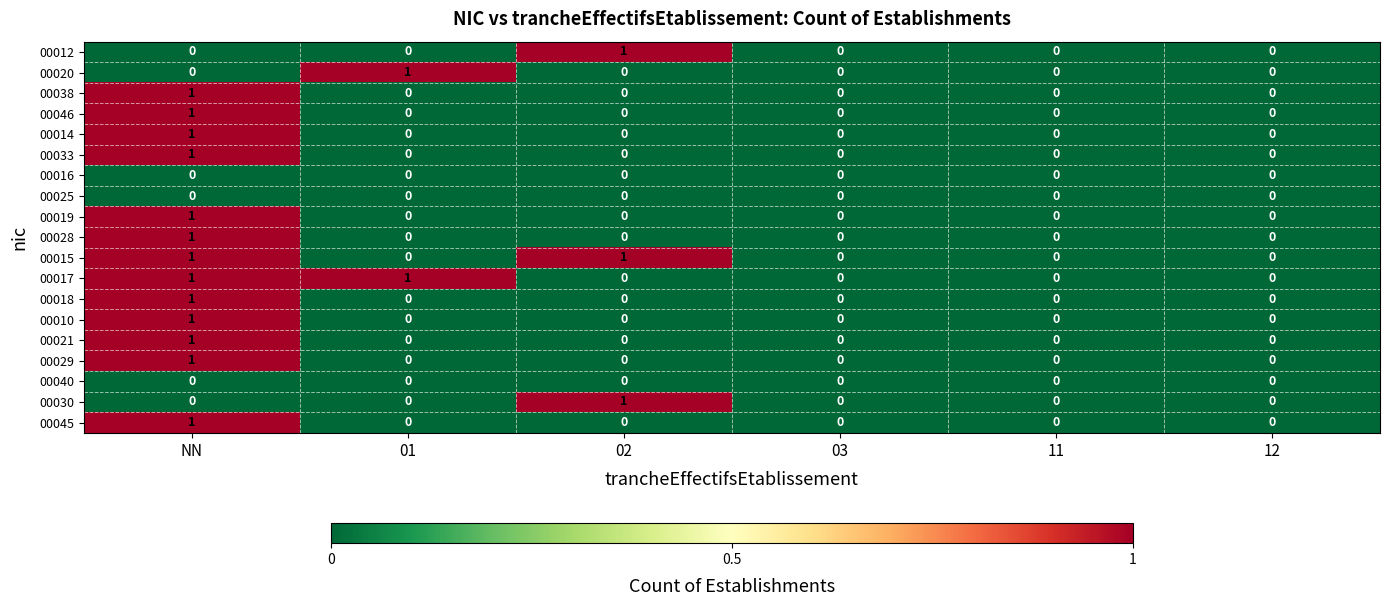

How many 00018 values are between 0 and 1?

6